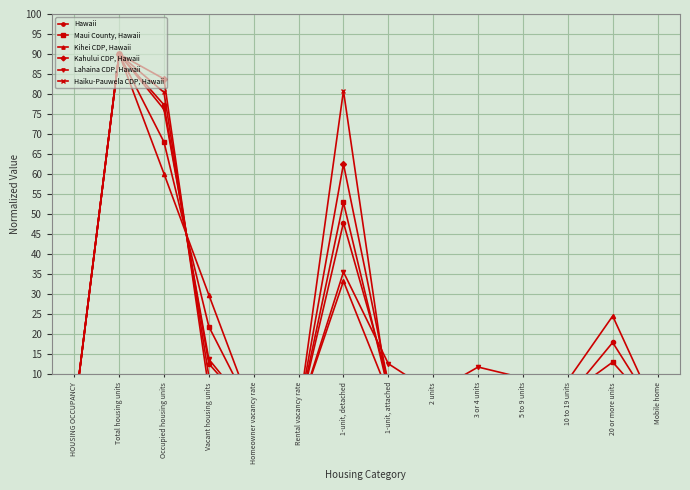

How many intersections are there between Lahaina CDP, Hawaii and Hawaii?

4